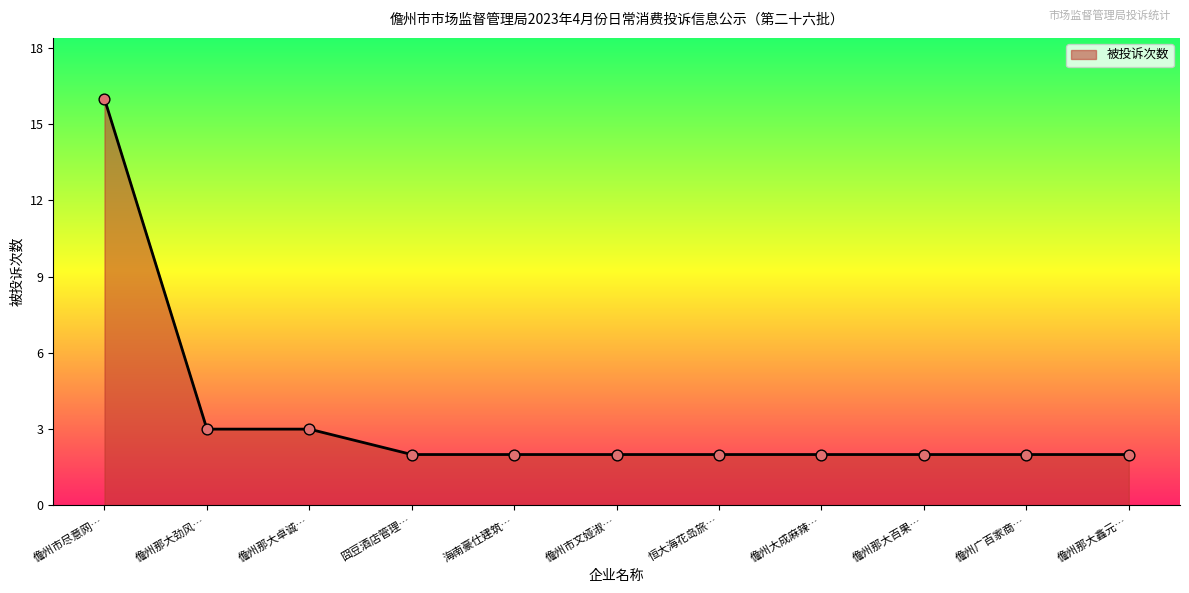

Which has a higher value, 儋州那大百果… or 儋州那大卓诚…?

儋州那大卓诚…